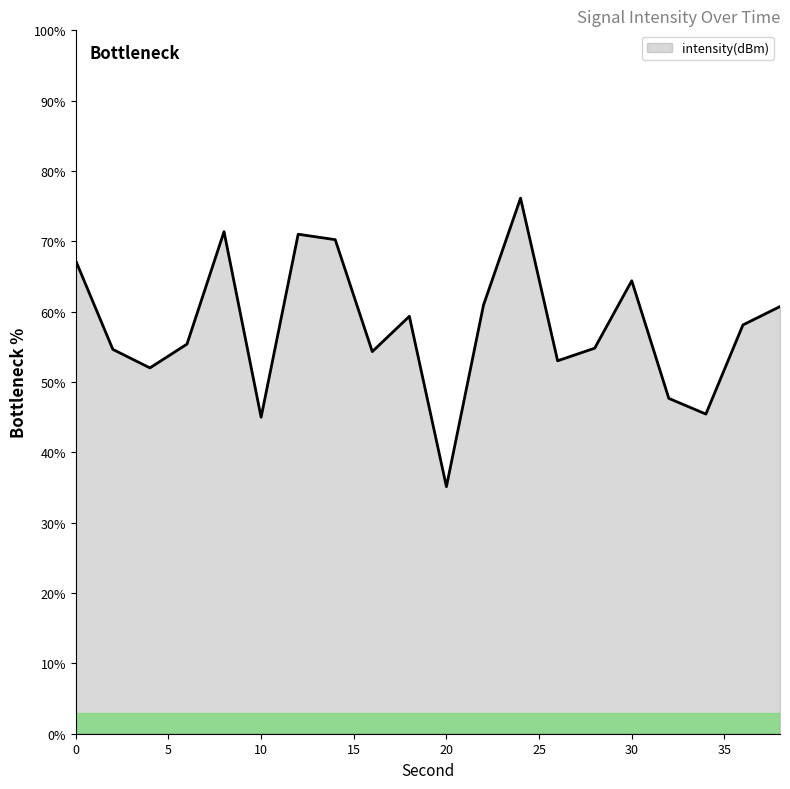

What is the minimum value shown in the chart?

35.1